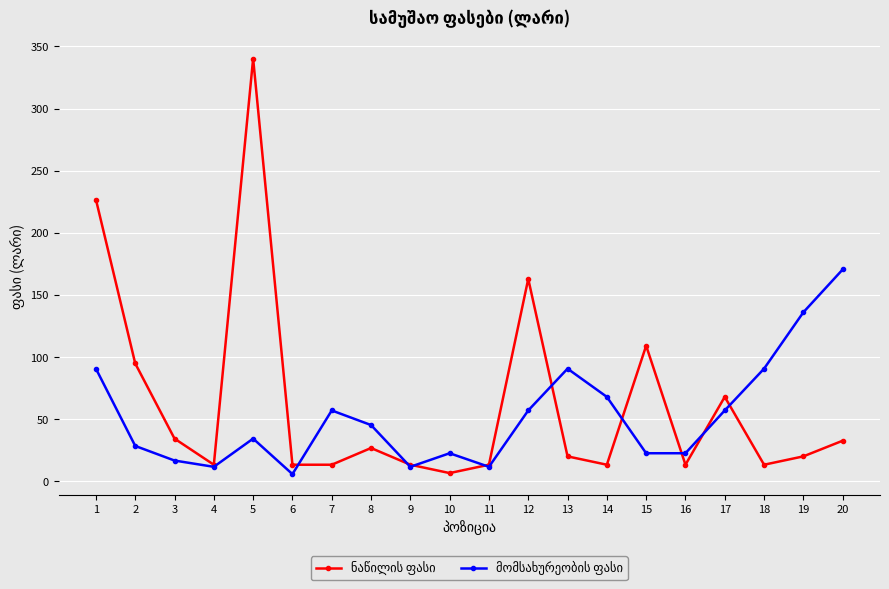

What is the difference between the highest and lowest values at 19?

115.9